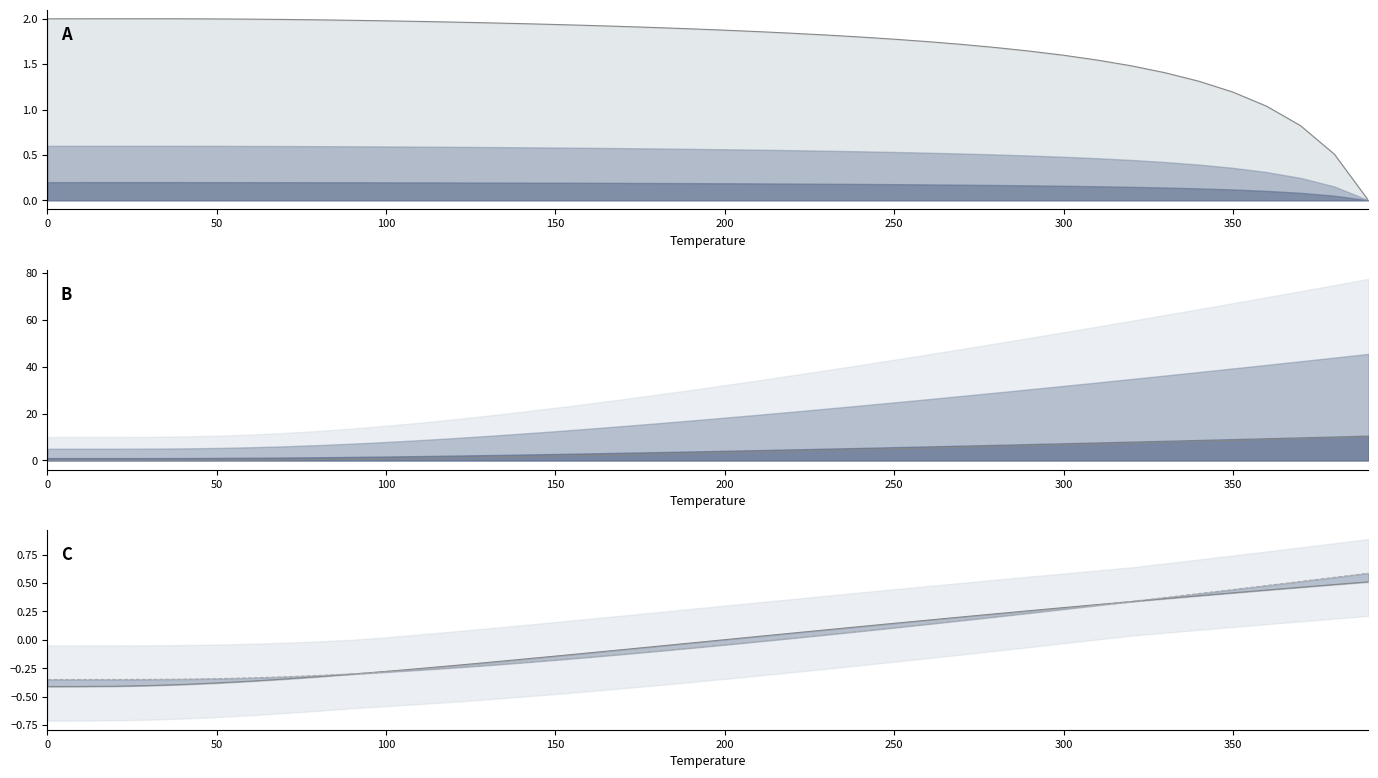

Which category has the lowest value in the A1--Cu--fcc a=6.9555 series?

390